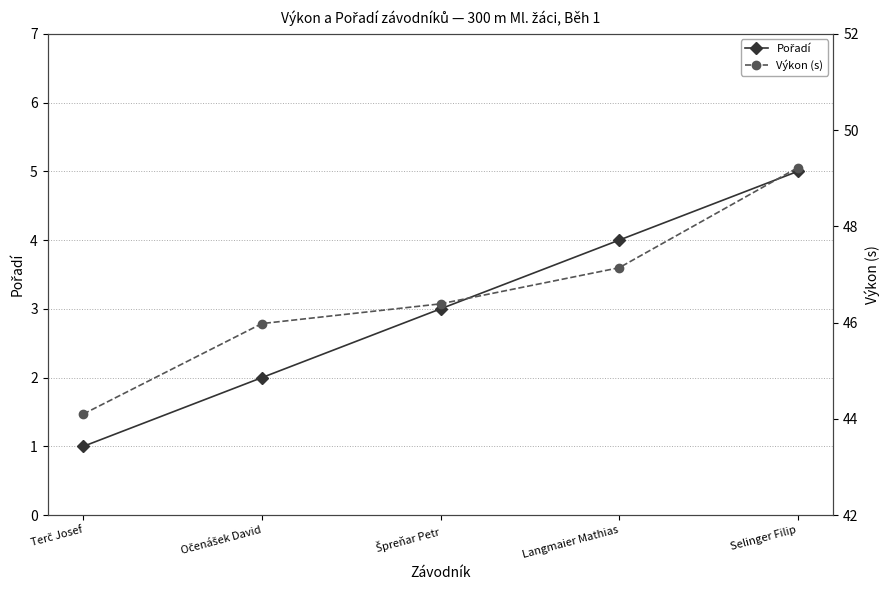

What is the value of the Výkon (s) point at the 5th from the left?

49.2